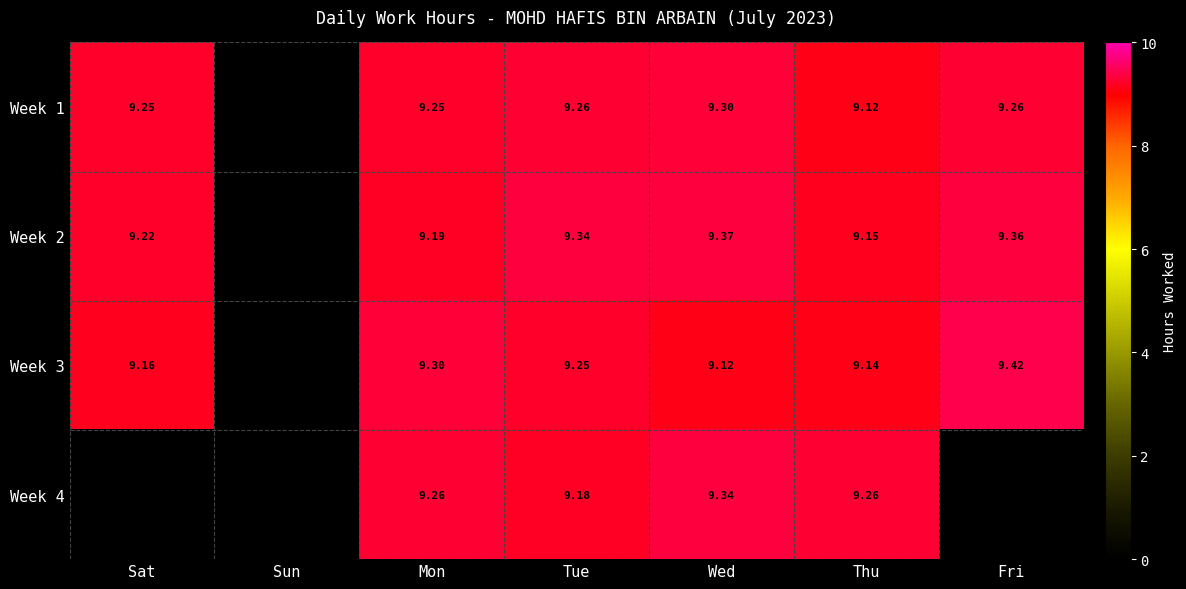

Is the value of Week 4 at Mon greater than the value of Week 1 at Thu?

Yes